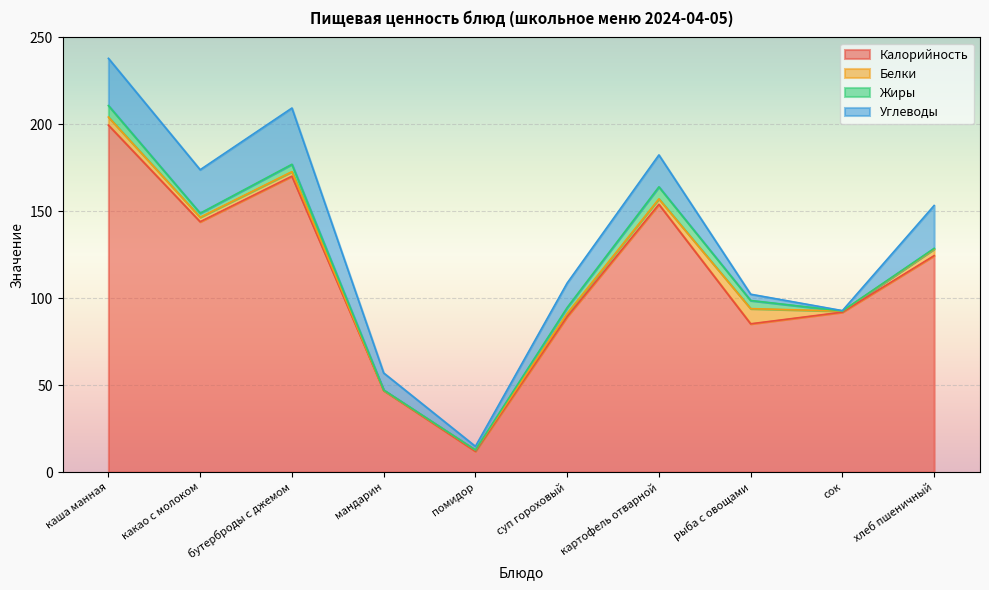

Between какао с молоком and хлеб пшеничный, which series saw the biggest shift?

Калорийность